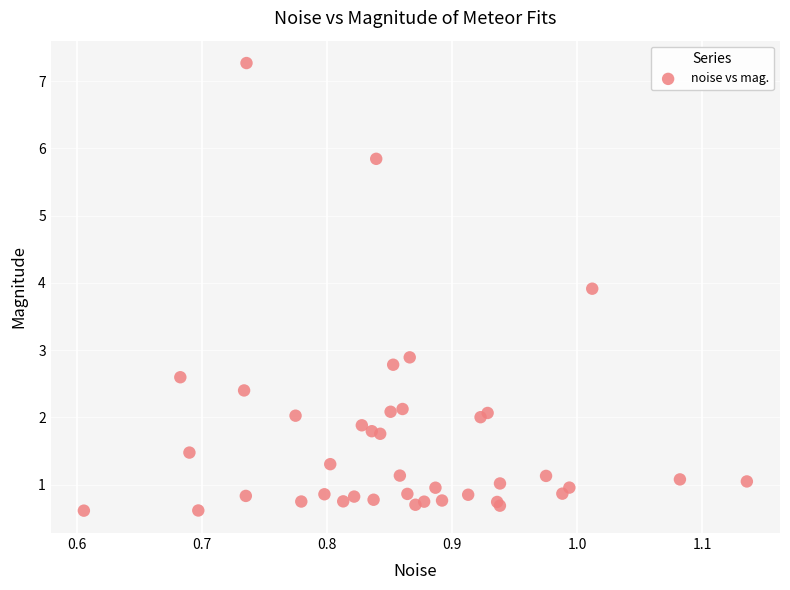

What Y value in the scatter plot is closest to 3?

2.9